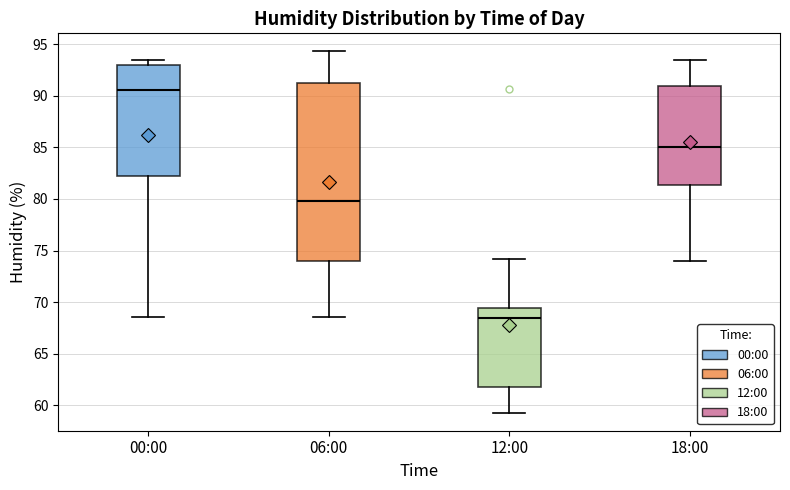

Which box's median line is the lowest?

12:00